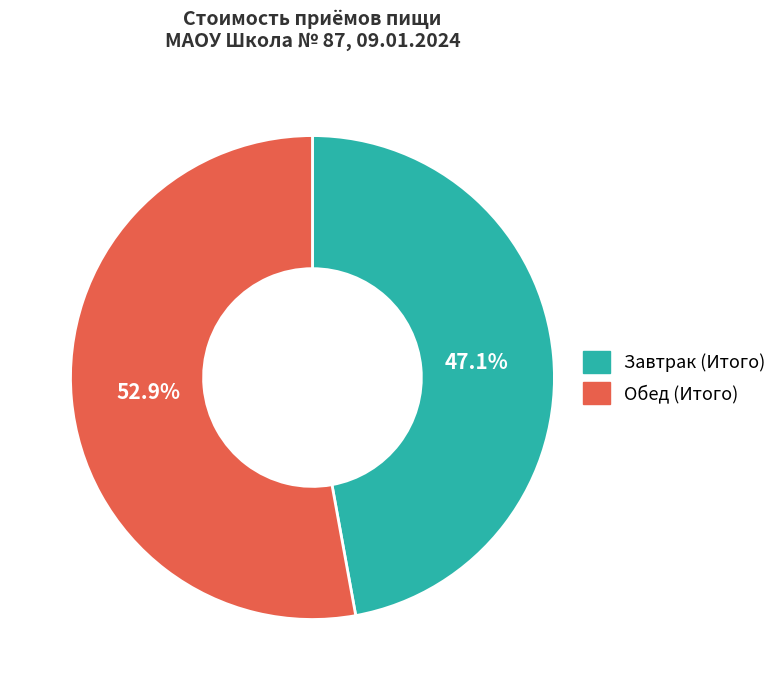

Approximately how many times larger is the value at Обед (Итого) compared to Завтрак (Итого)?

1.1